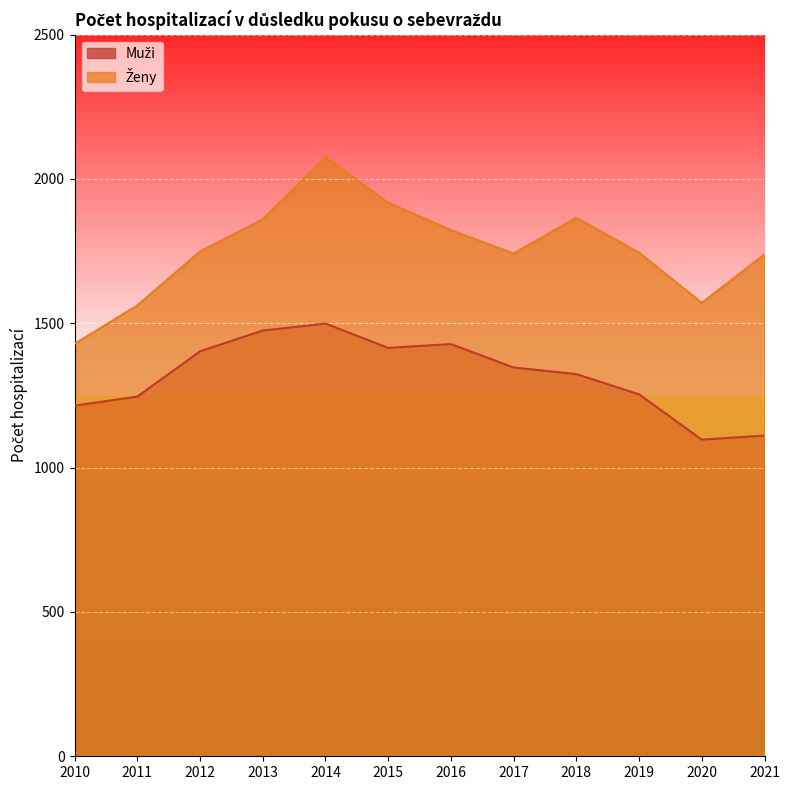

What is the difference between the highest and lowest values at 2017?

395